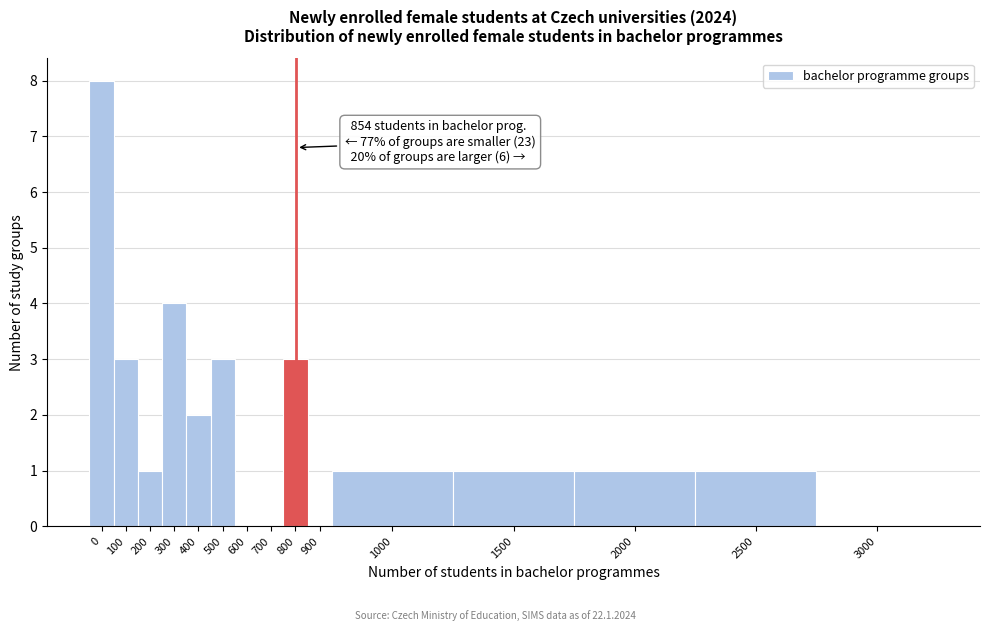

Reading left to right, extract all data points from this chart.

0=8	100=3	200=1	300=4	400=2	500=3	600=0	700=0	800=3	900=0	1000=1	1500=1	2000=1	2500=1	3000=0